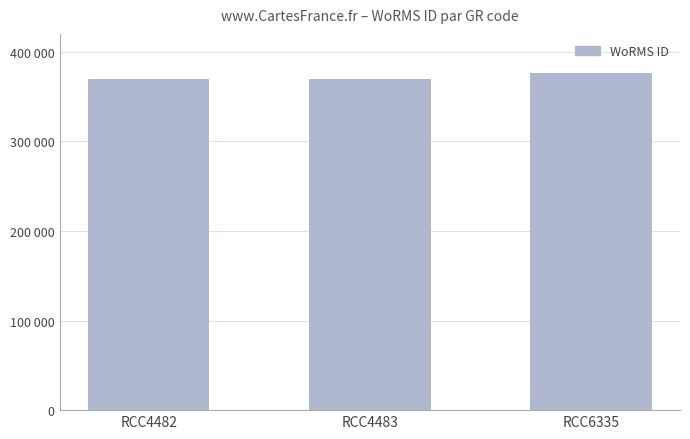

Between RCC6335 and RCC4483, which is larger?

RCC6335